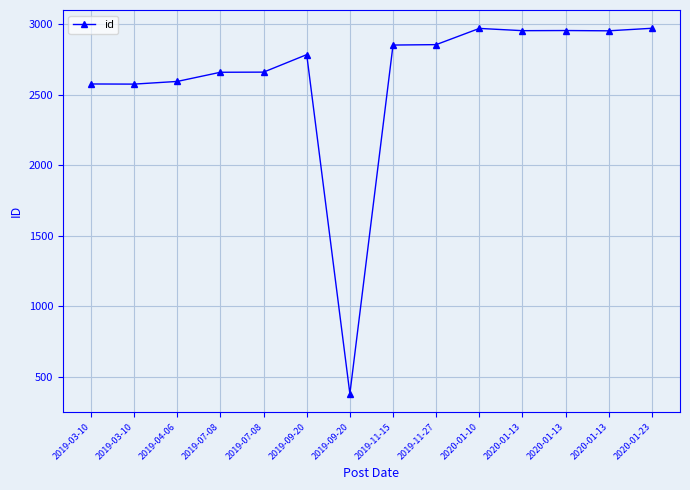

The value at 2019-07-08 is 2662. True or false?

True